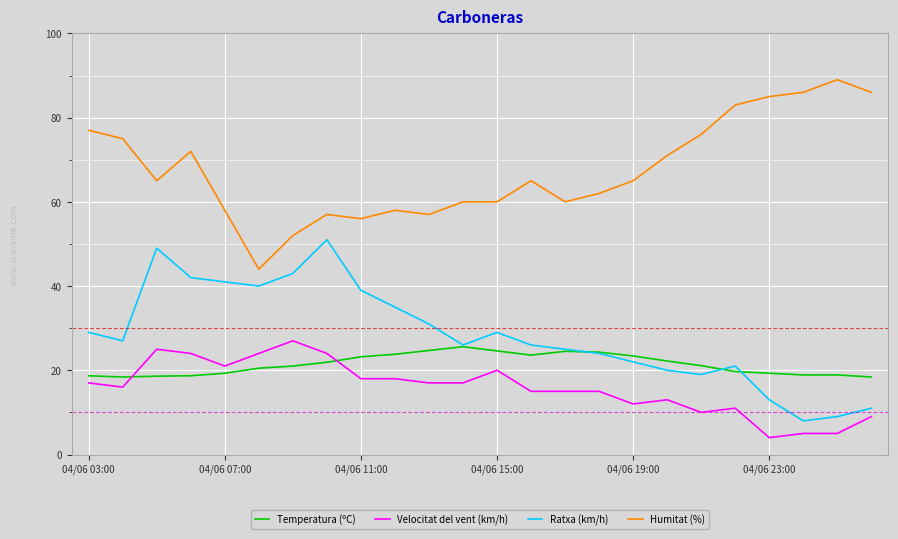

True or false: Humitat (%) and Ratxa (km/h) intersect in this chart.

False